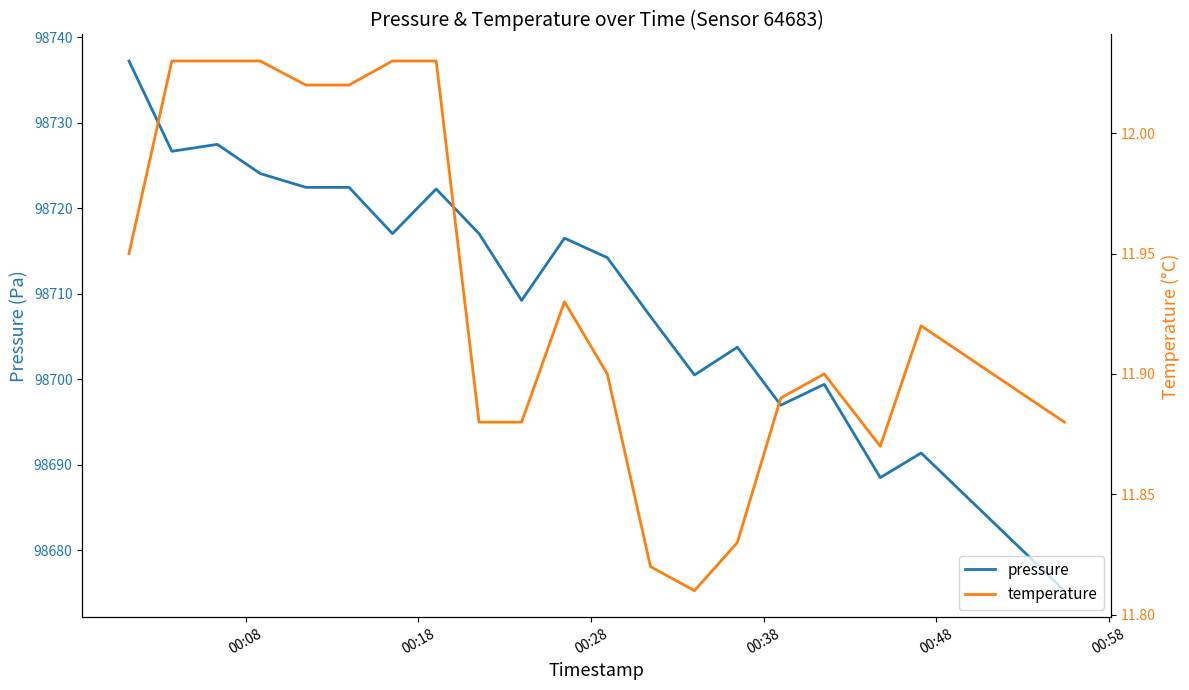

How many interior local peaks does the temperature series have?

3